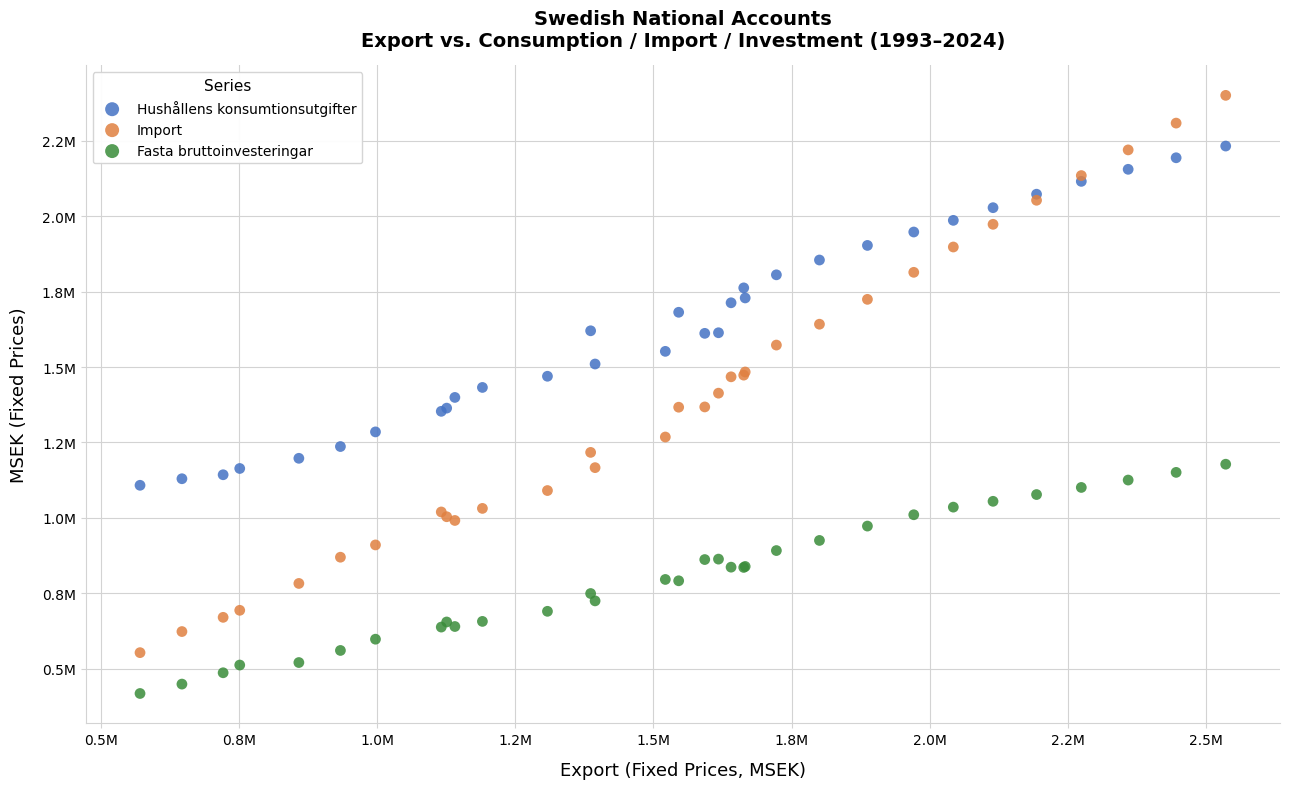

Which series contains the lowest Y value?

Fasta bruttoinvesteringar